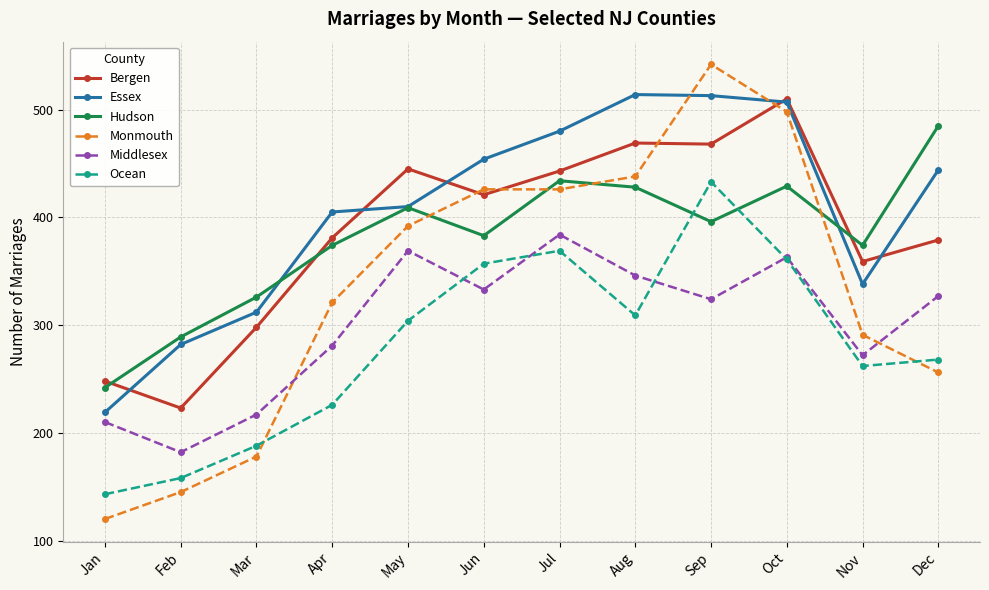

What is the highest value of the Hudson series?

485